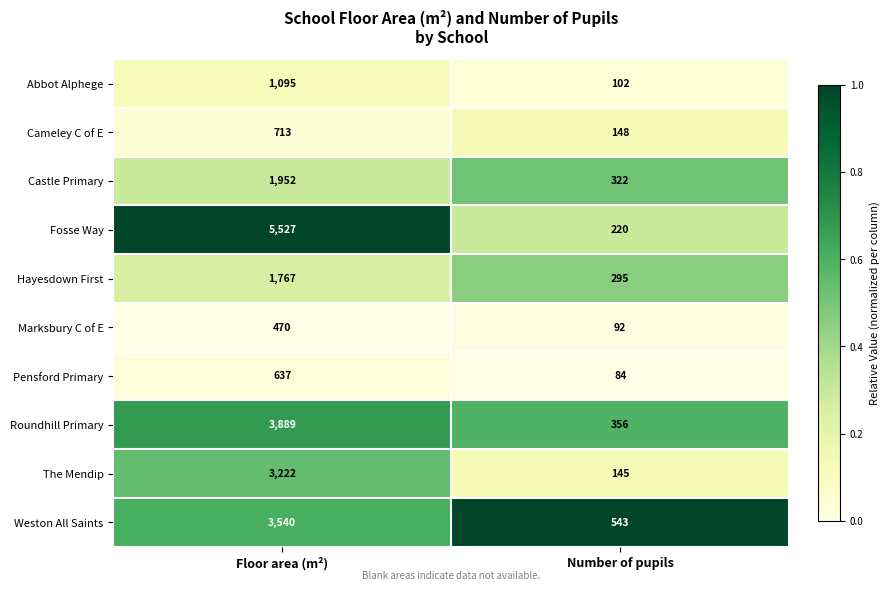

Reading left to right, extract all data points from this chart.

Abbot Alphege: Floor area (m²)=1095	Number of pupils=102
Cameley C of E: Floor area (m²)=713	Number of pupils=148
Castle Primary: Floor area (m²)=1952	Number of pupils=322
Fosse Way: Floor area (m²)=5527	Number of pupils=220
Hayesdown First: Floor area (m²)=1767	Number of pupils=295
Marksbury C of E: Floor area (m²)=470	Number of pupils=92
Pensford Primary: Floor area (m²)=637	Number of pupils=84
Roundhill Primary: Floor area (m²)=3889	Number of pupils=356
The Mendip: Floor area (m²)=3222	Number of pupils=145
Weston All Saints: Floor area (m²)=3540	Number of pupils=543